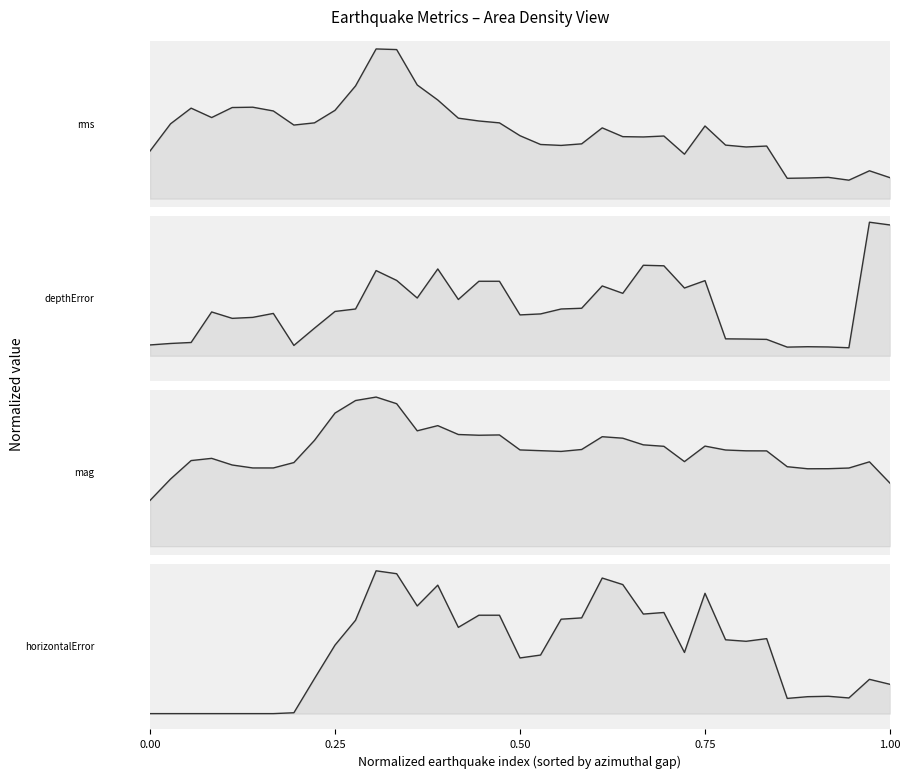

What is the approximate value of mag at 0.50?

0.5